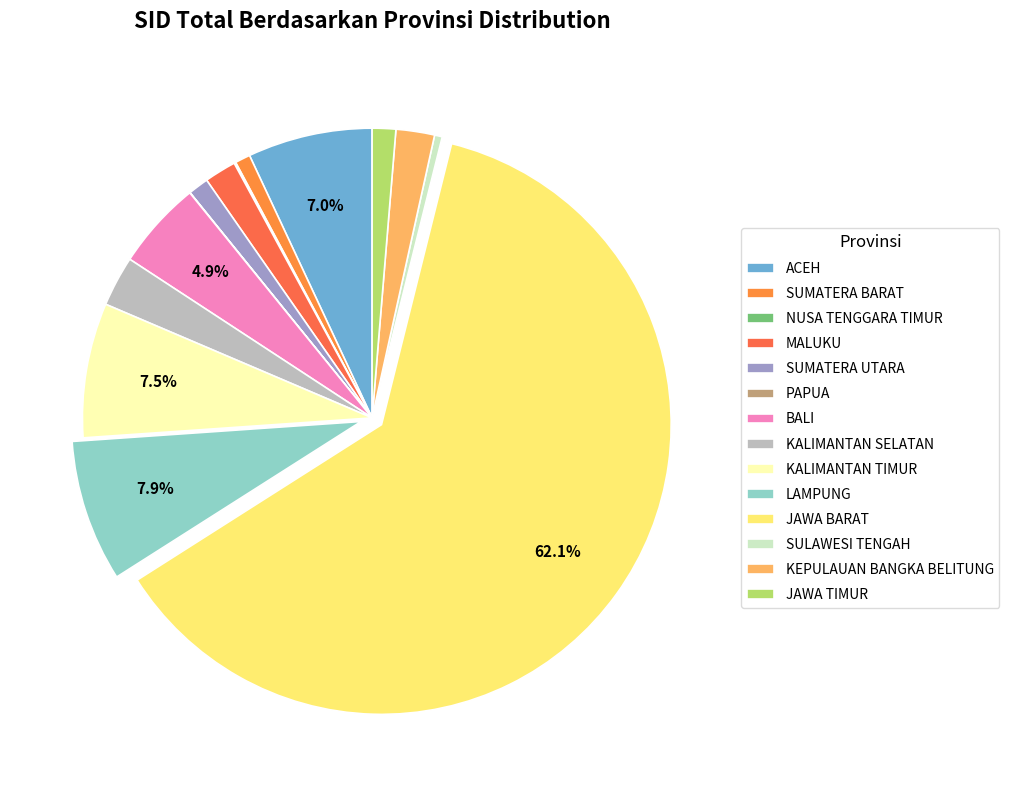

Combined, what portion of the pie is ACEH and KALIMANTAN TIMUR?

14.5%